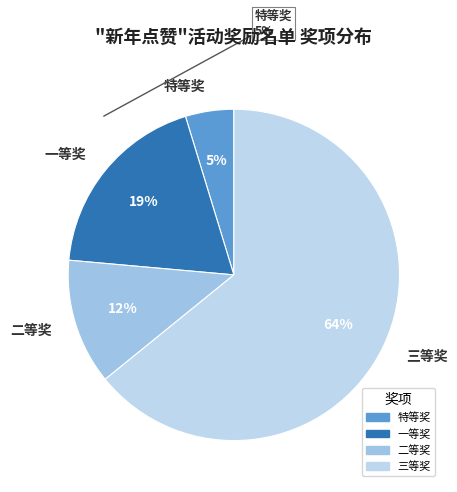

Combined, do 二等奖 and 三等奖 account for over 50%?

Yes